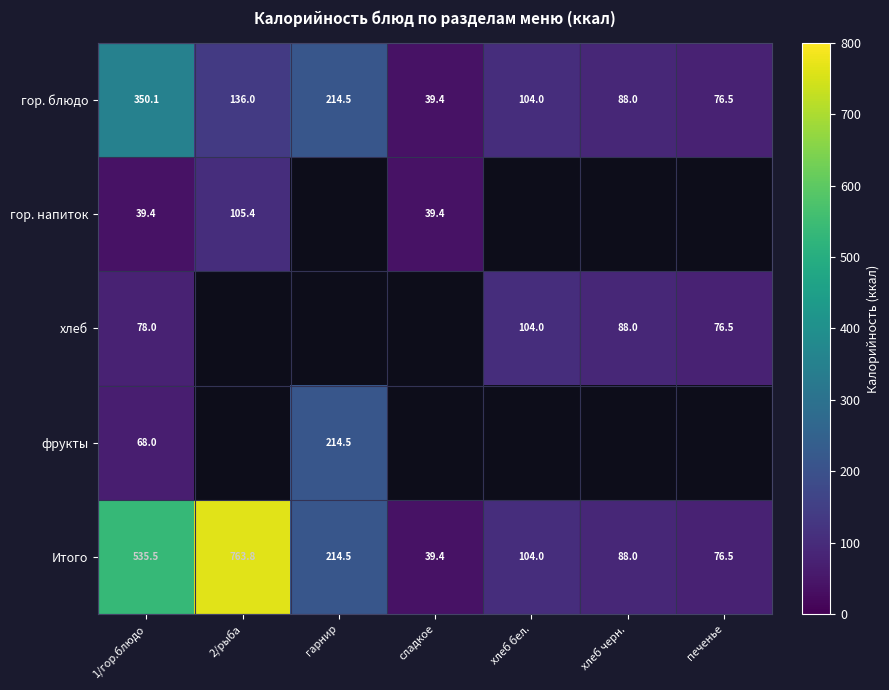

Count the number of data series in this chart.

5